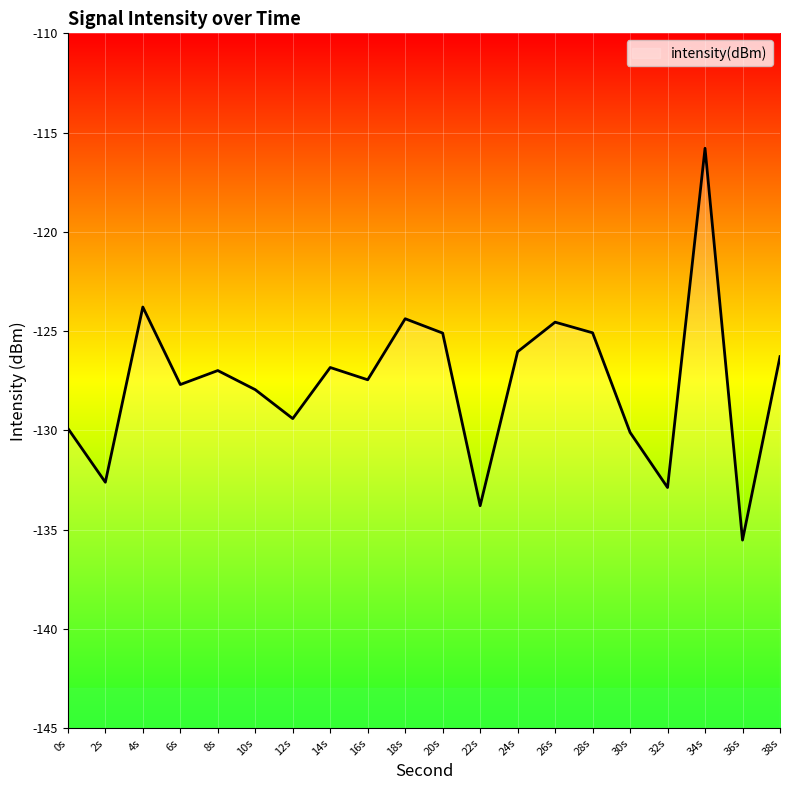

Count the number of categories in the chart.

20